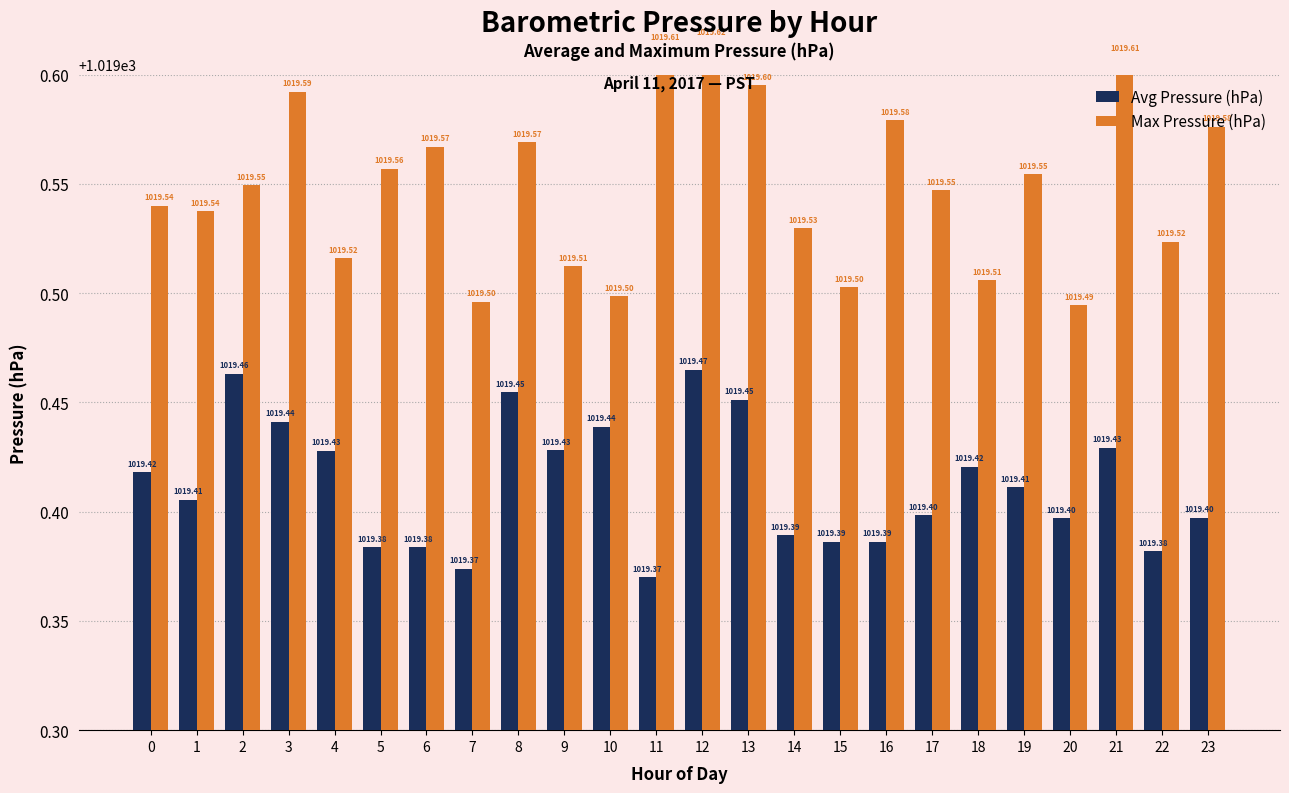

Rank the series by their maximum value, from highest to lowest.

Max Pressure (hPa), Avg Pressure (hPa)